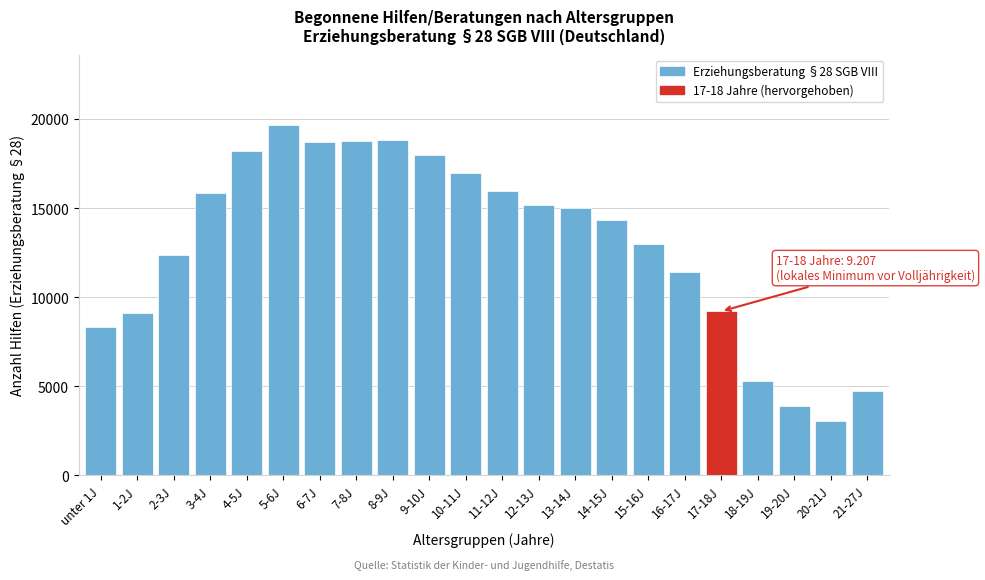

Between 9-10J and 21-27J, which is larger?

9-10J